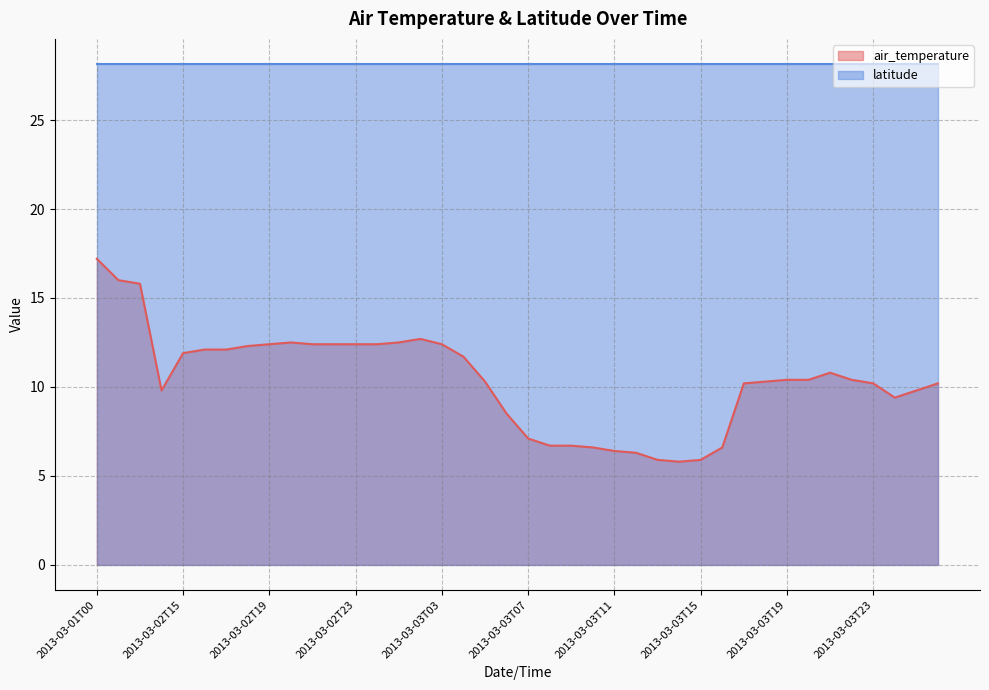

Between 2013-03-03T15 and 2013-03-03T05, which is larger?

2013-03-03T05